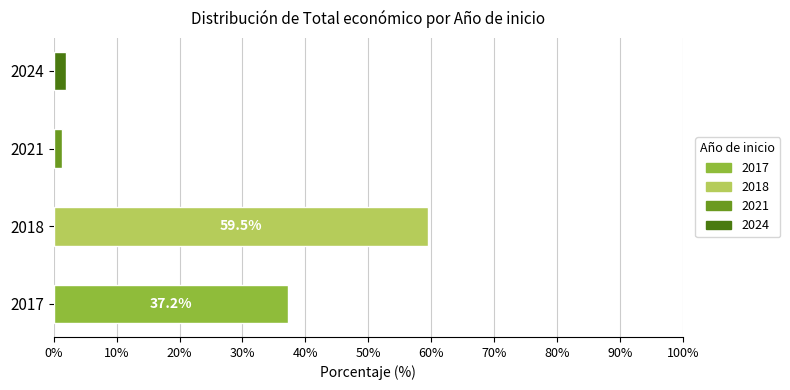

At which label does the data first exceed 565835?

2017